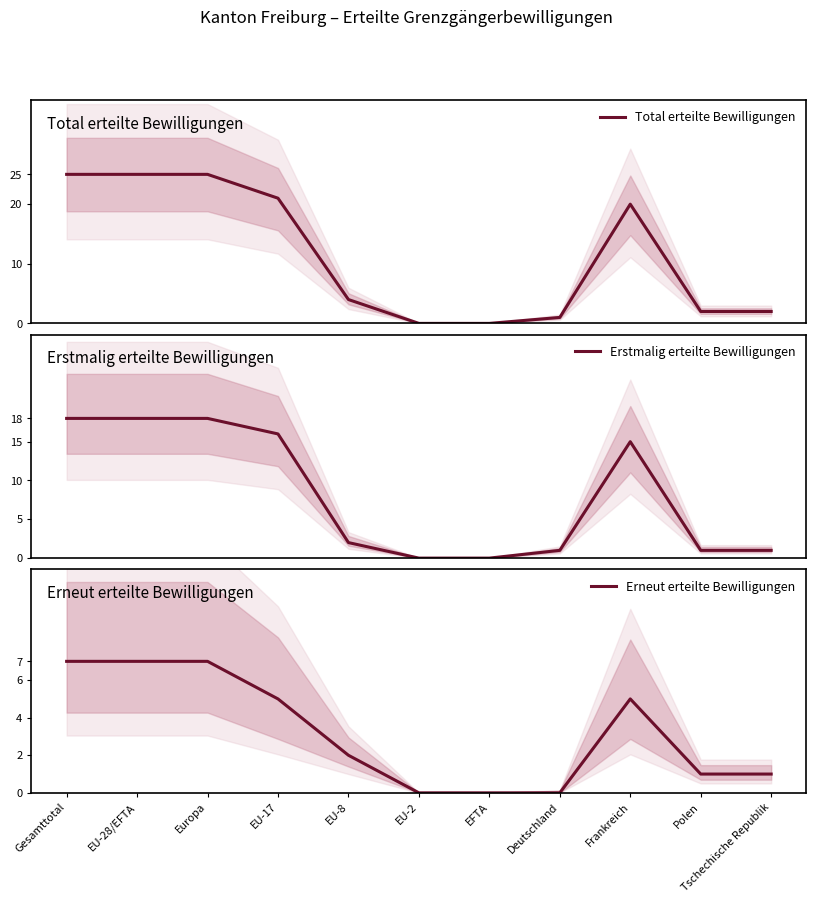

At how many categories does at least one series exceed 20?

4